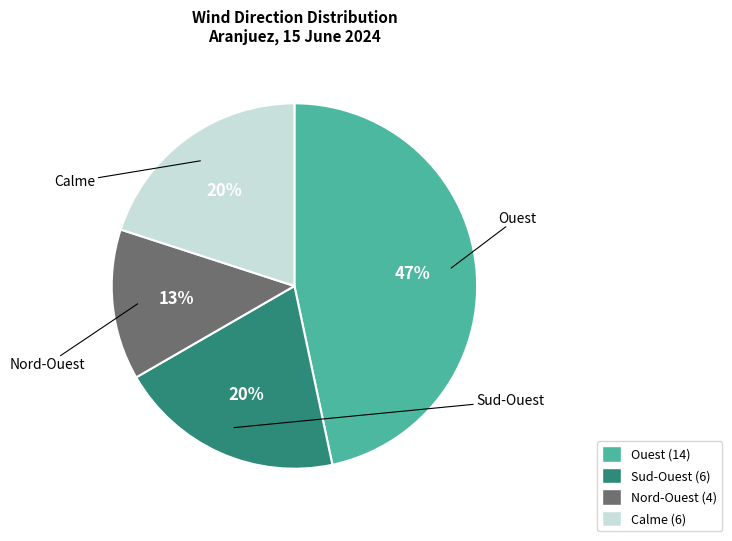

Does any single category account for the majority?

No